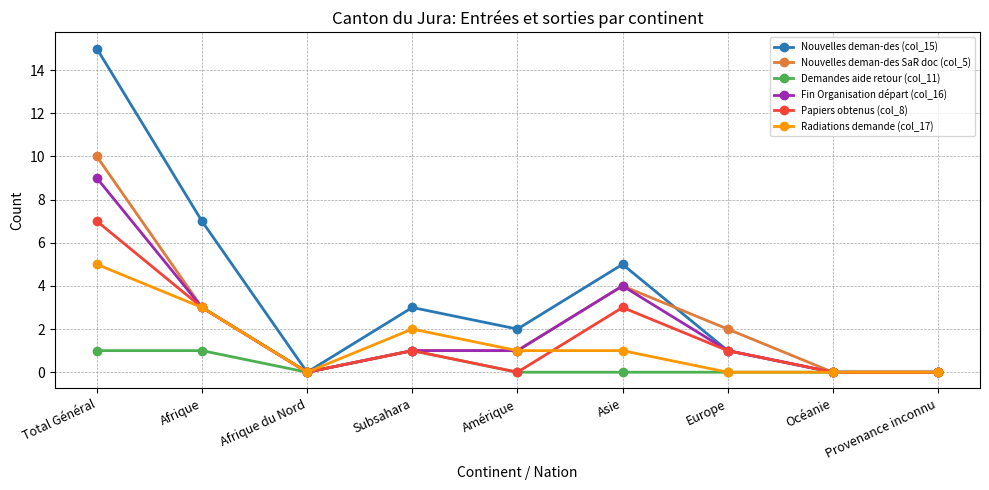

Which category has the highest value across all series?

Total Général